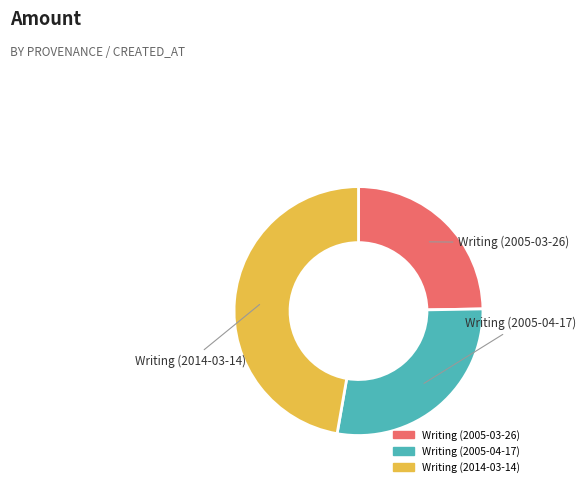

Does Writing (2005-04-17) account for over 50% of the chart?

No